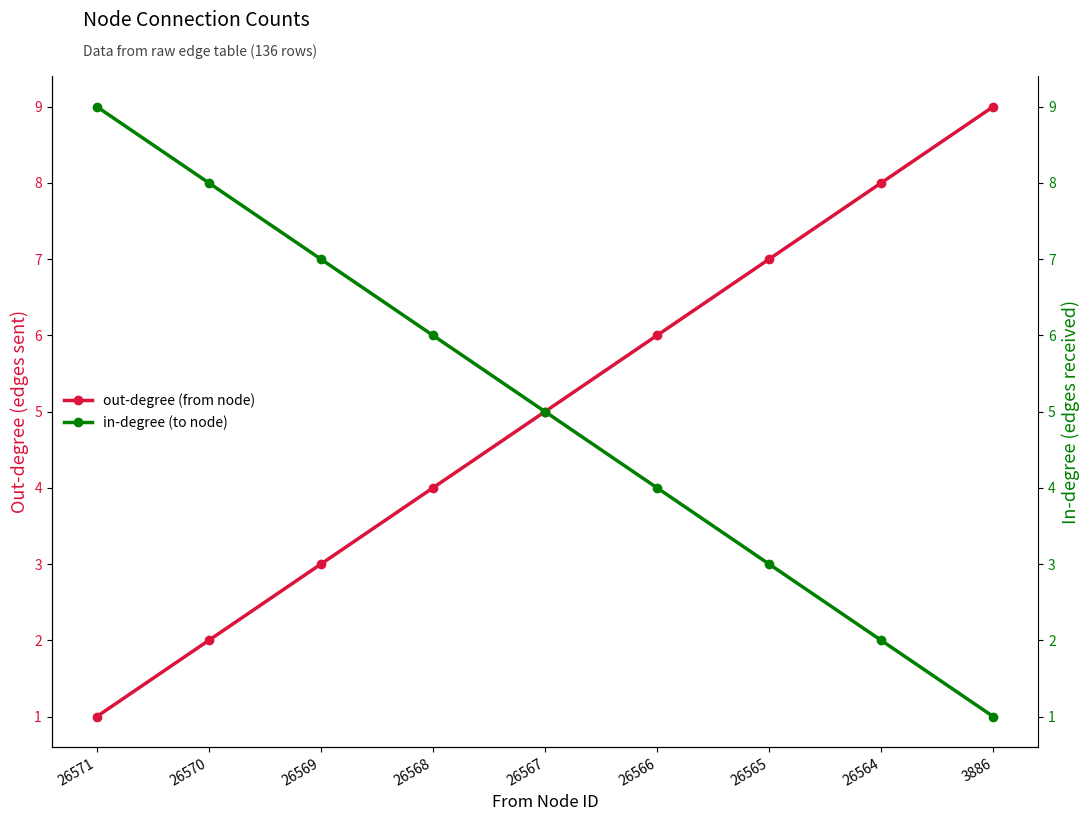

Does the chart have visible grid lines?

No